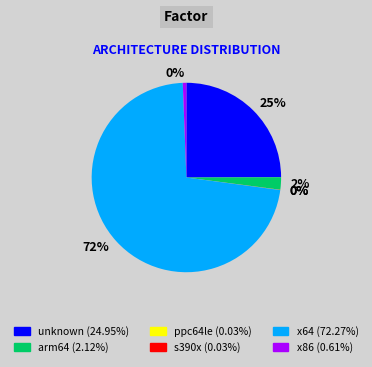

Which slice represents more than half of the pie?

x64